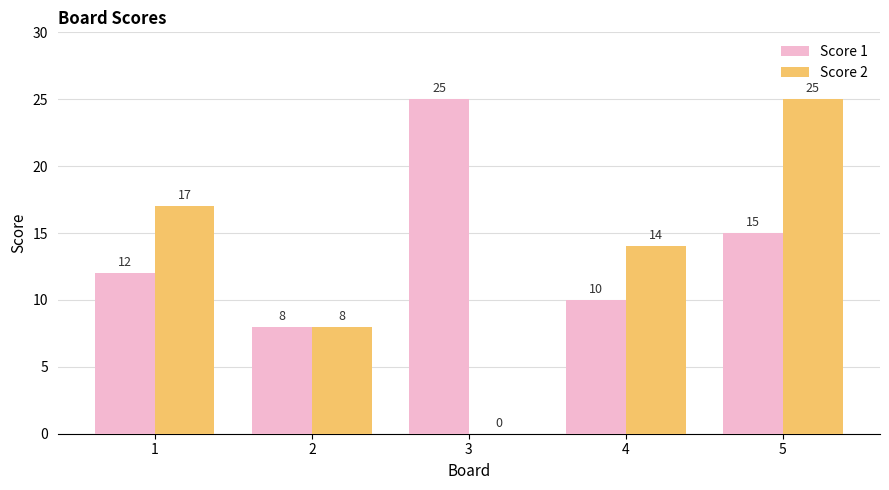

True or false: Score 2 has a value of 23 at 4.

False